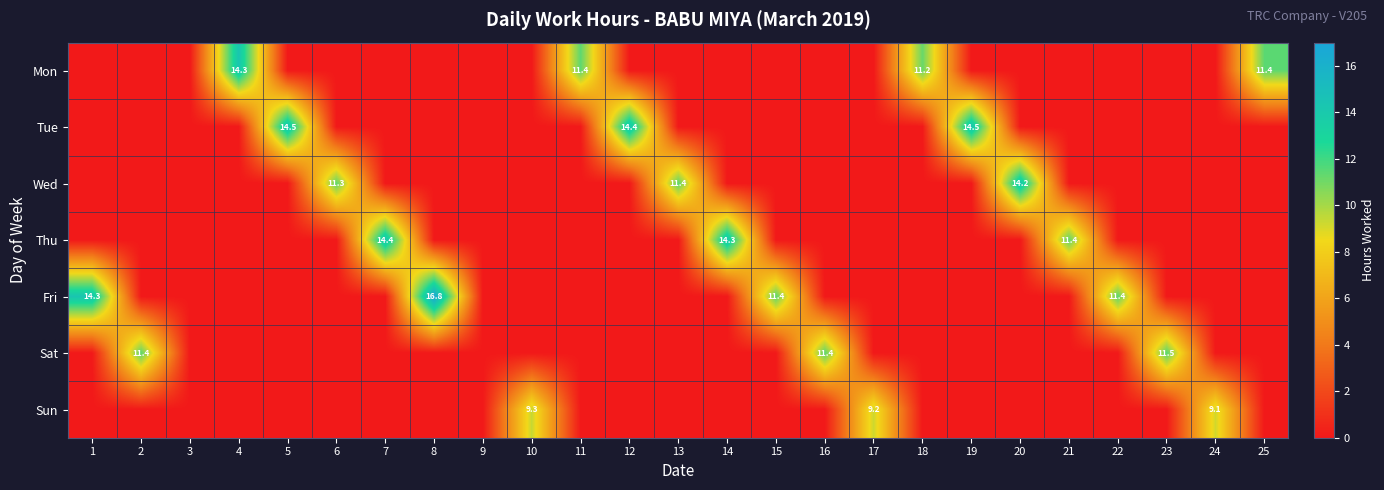

True or false: Sat has a value of 11.4 at 16.

True